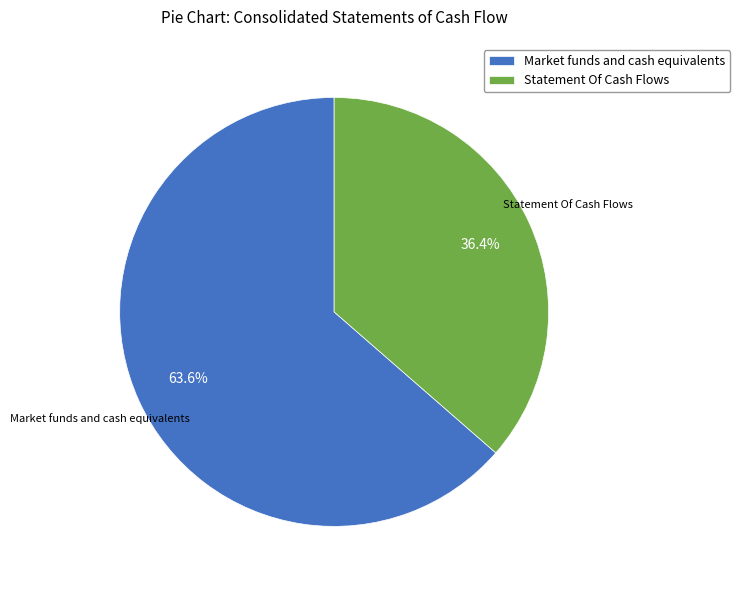

Does Market funds and cash equivalents represent more than half of the total?

Yes